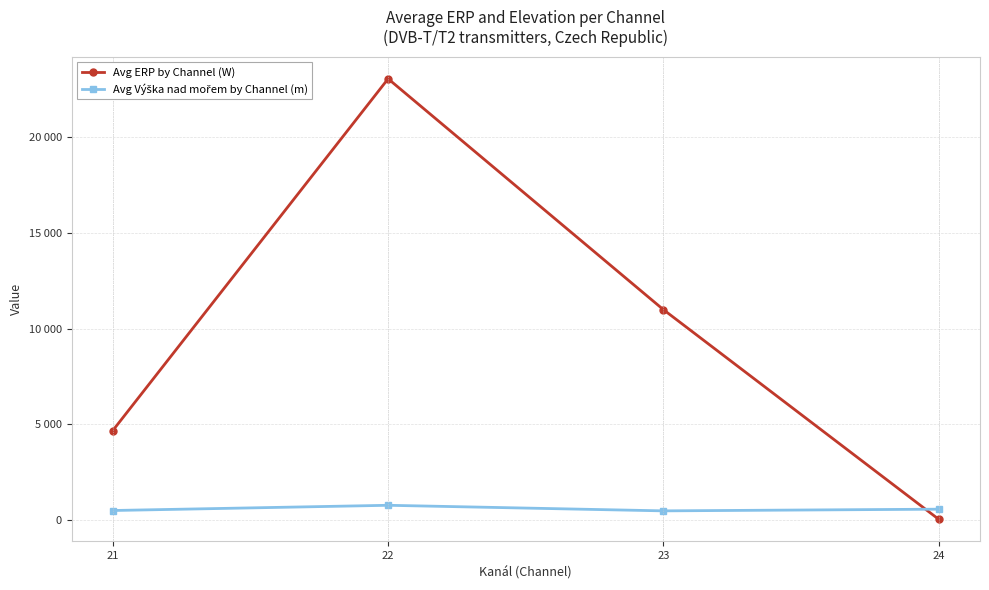

Does the chart have visible grid lines?

Yes